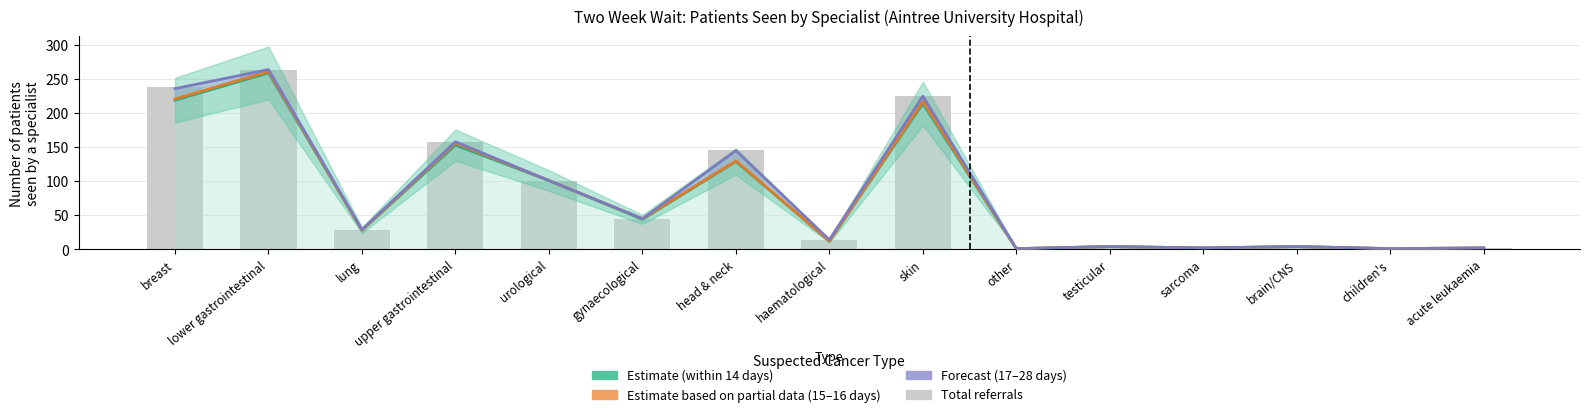

What is the sum of all Up to 28 days (Forecast) values?

1231